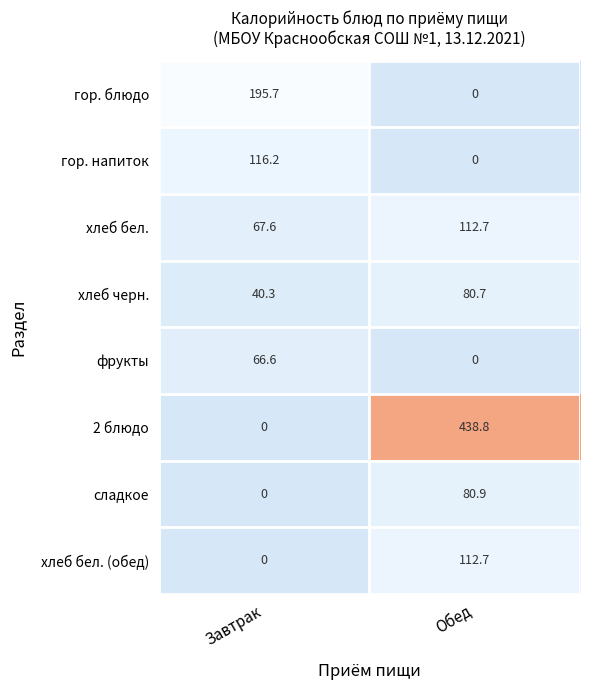

What is the difference between the гор. напиток values at Обед and Завтрак?

116.2